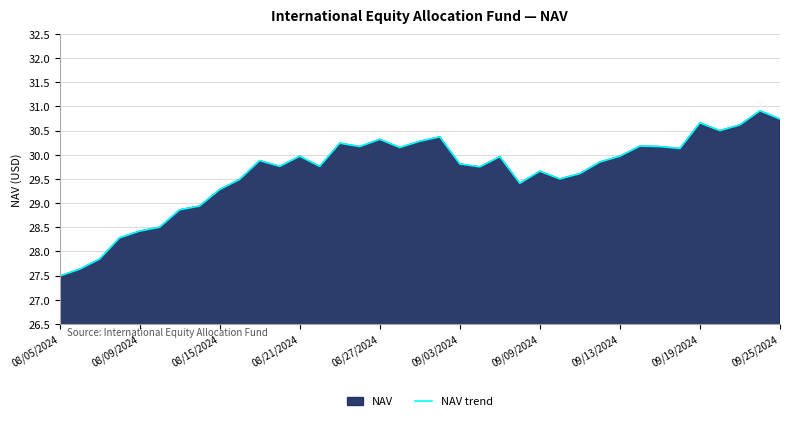

What is the maximum value shown in the chart?

30.9